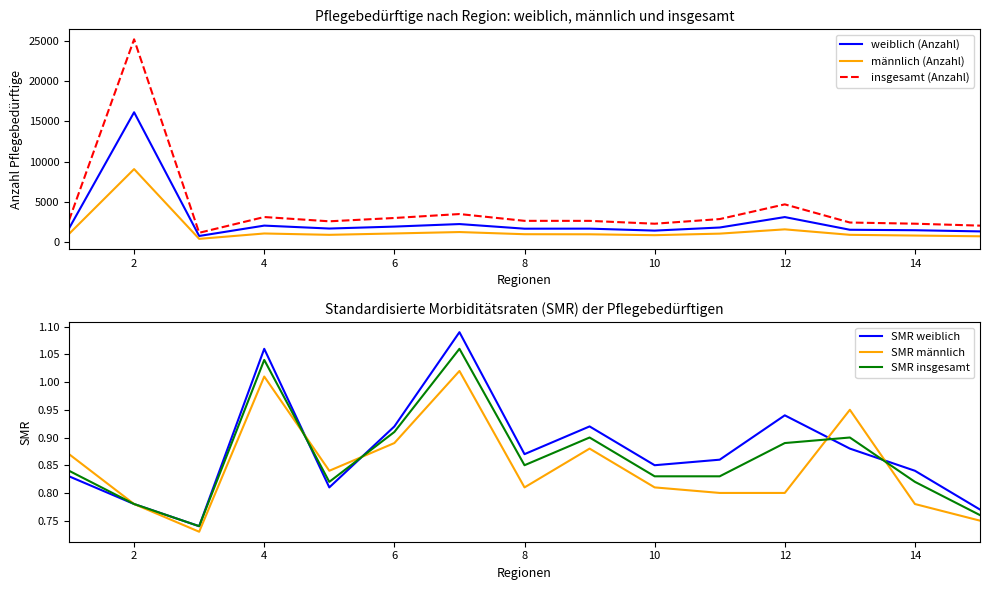

What value does the insgesamt (Anzahl) series have at 12, to the nearest 50?

4700